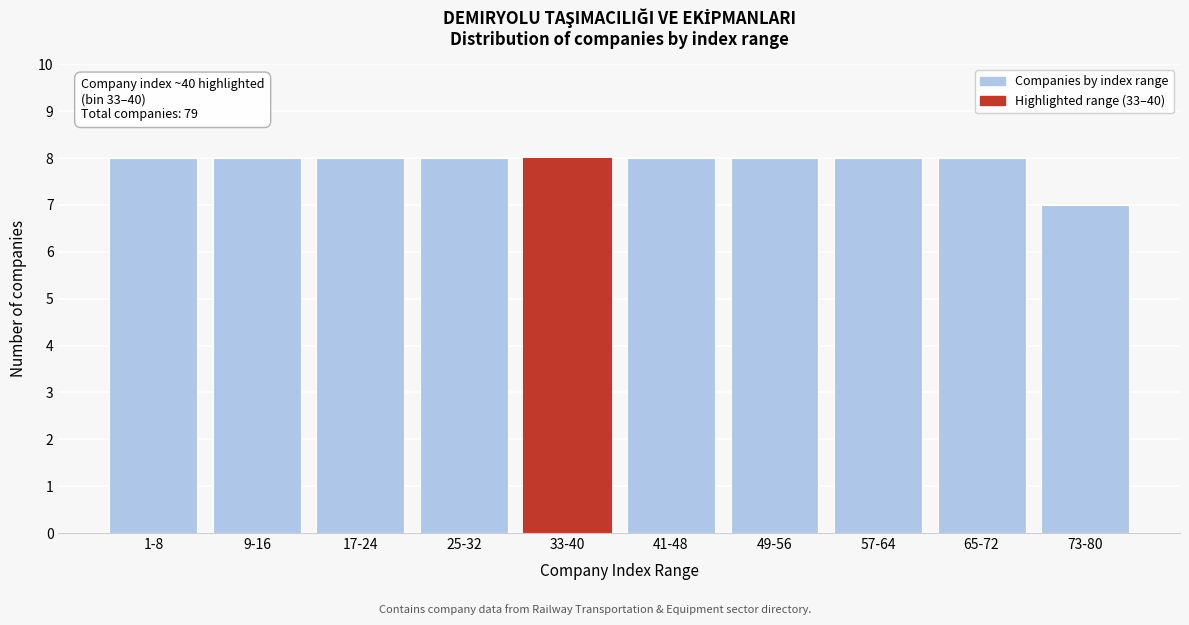

Reading right to left, list all the values displayed in this chart.

7	8	8	8	8	8	8	8	8	8